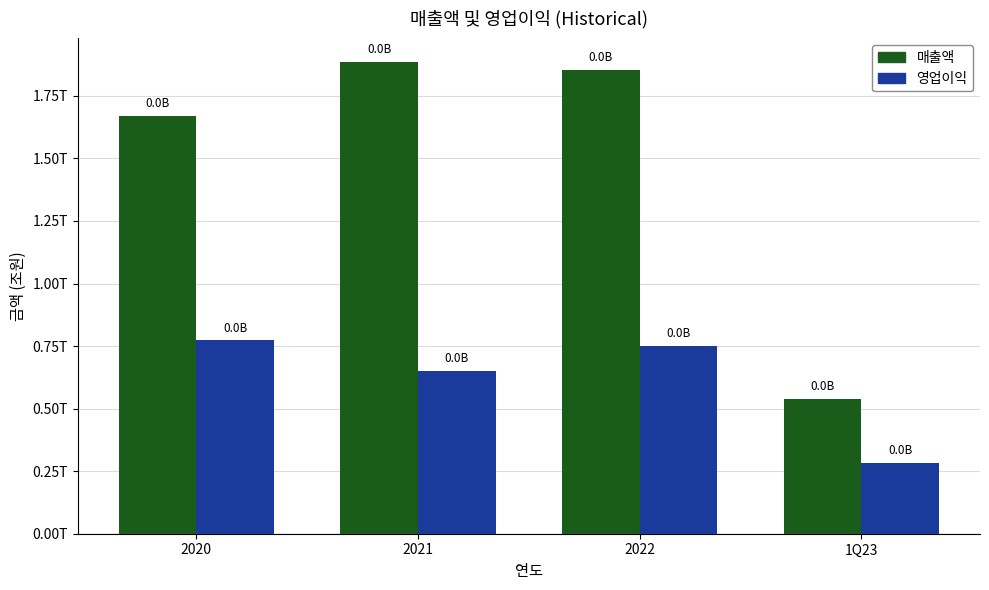

Which category has the highest value in the 매출액 series?

2021